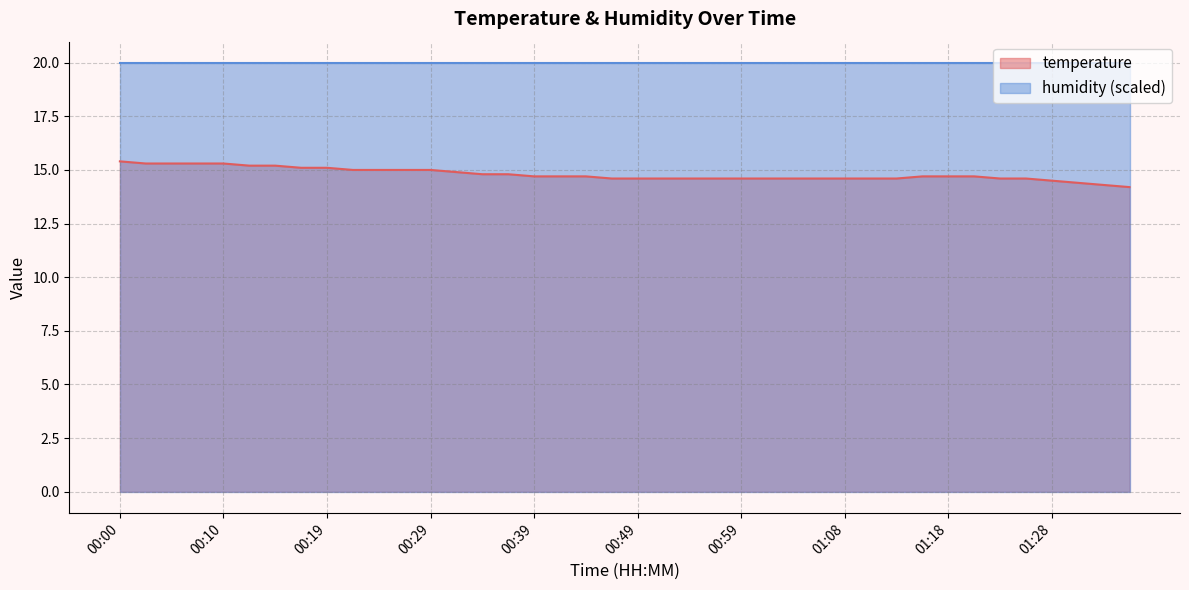

Which category has the lowest value across all series?

01:36